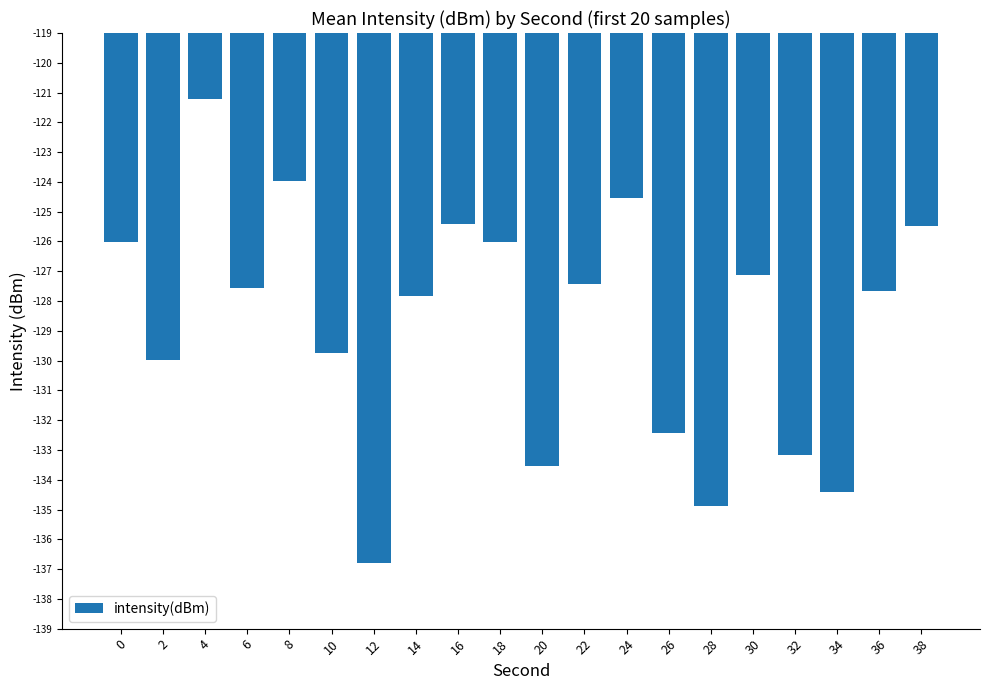

Does the chart contain any negative values?

Yes